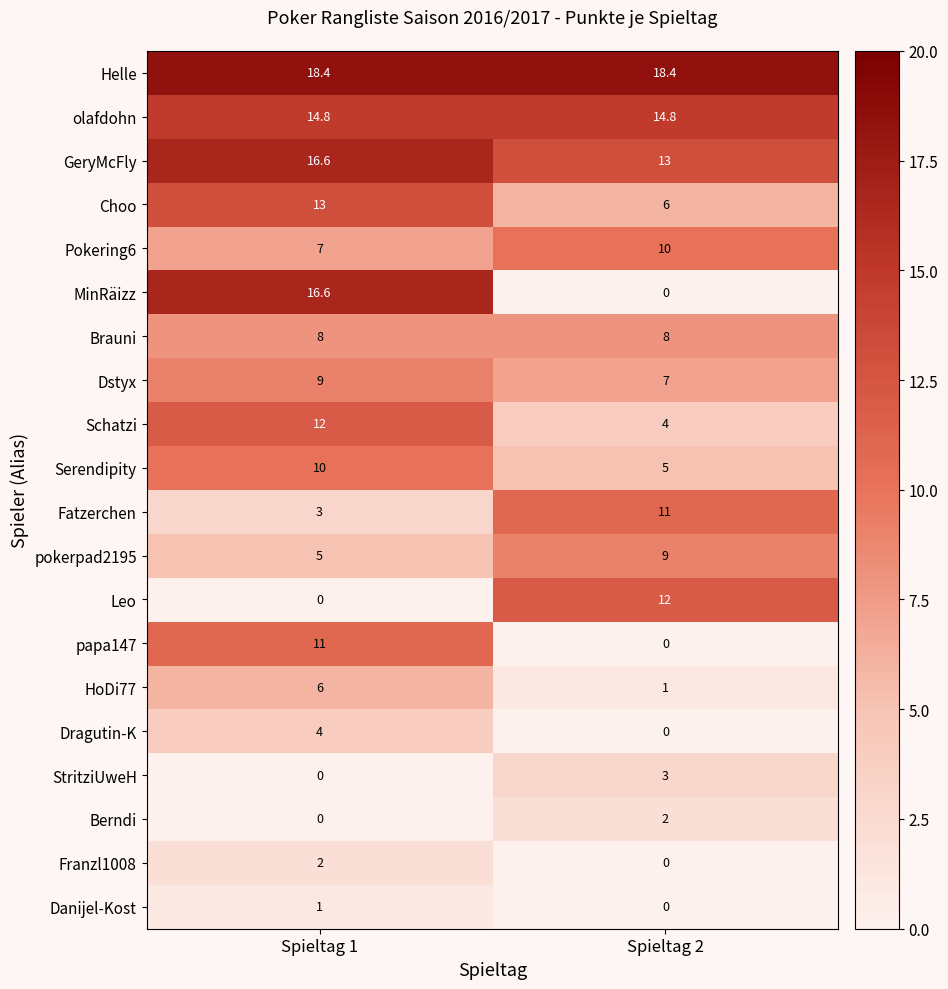

At which label is Danijel-Kost closest to 0?

Spieltag 2